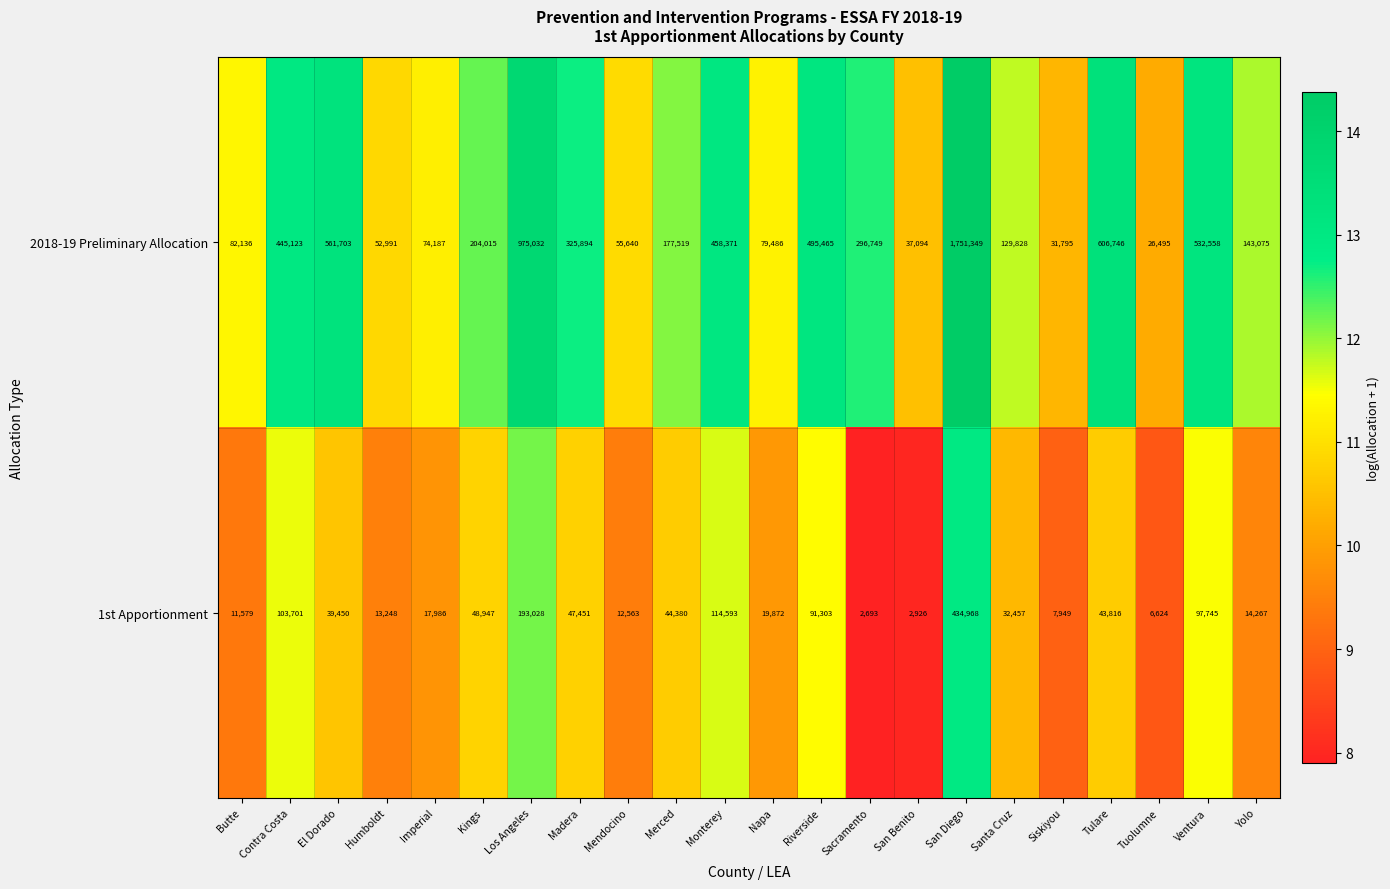

The value of 2018-19 Preliminary Allocation at Merced is 258540. True or false?

False